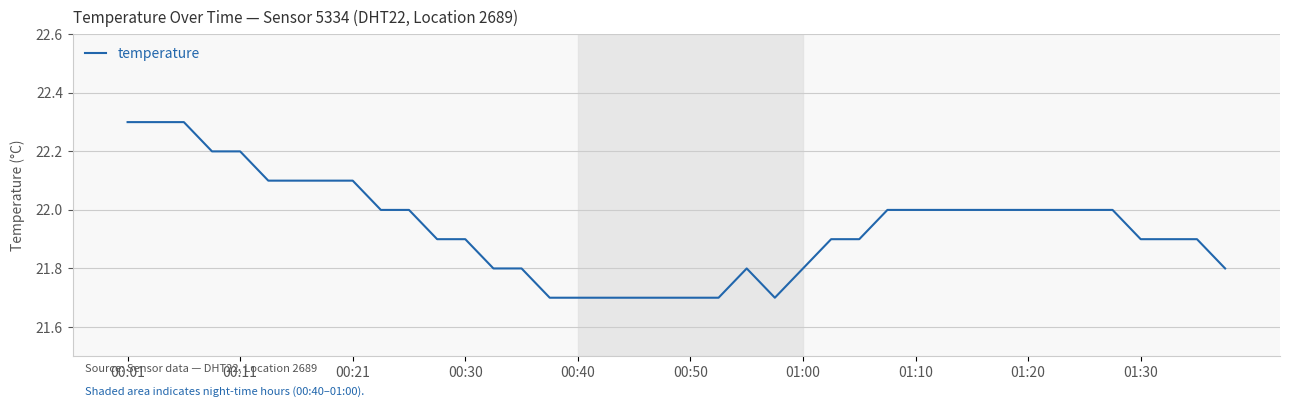

What is the greatest value displayed?

22.3